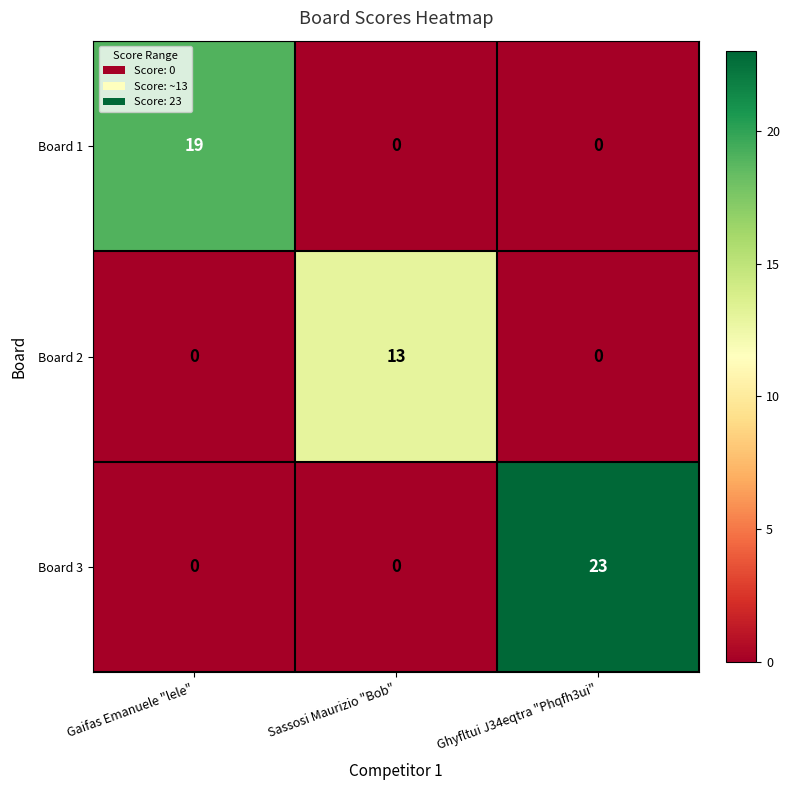

The value of Board 1 at Gaifas Emanuele "lele" is 19. True or false?

True